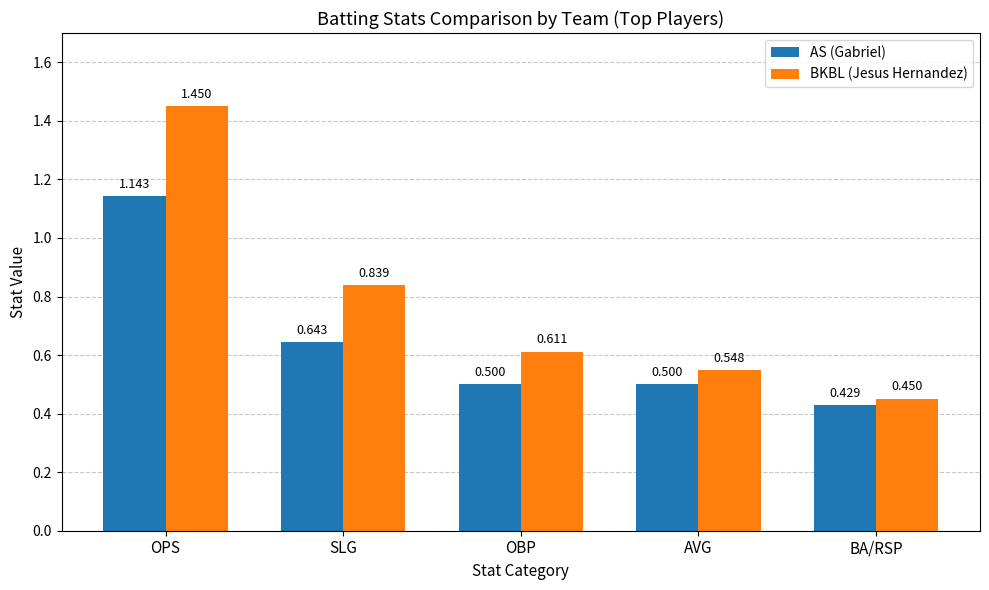

At which label is BKBL (Jesus Hernandez) closest to 0?

BA/RSP